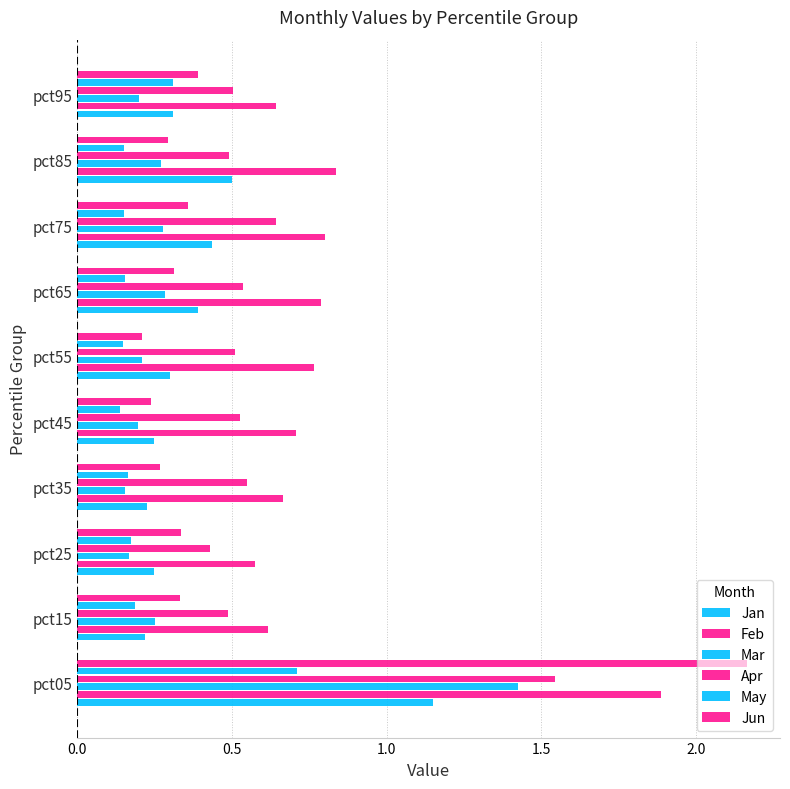

How many data points does each series have?

10